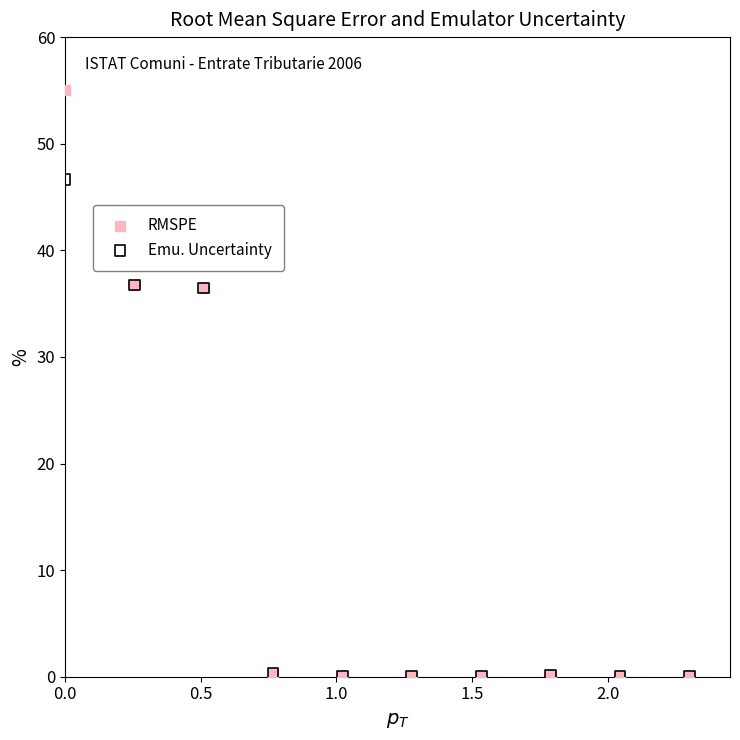

What are all the series names shown in the legend?

RMSPE, Emu. Uncertainty